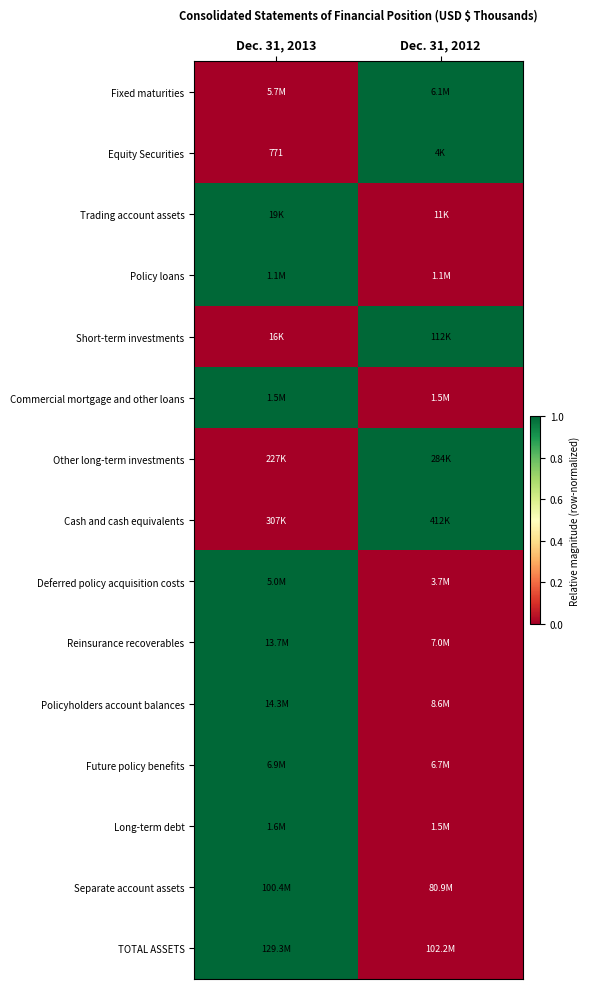

True or false: Commercial mortgage and other loans has a value of 1 at Dec. 31, 2013.

True